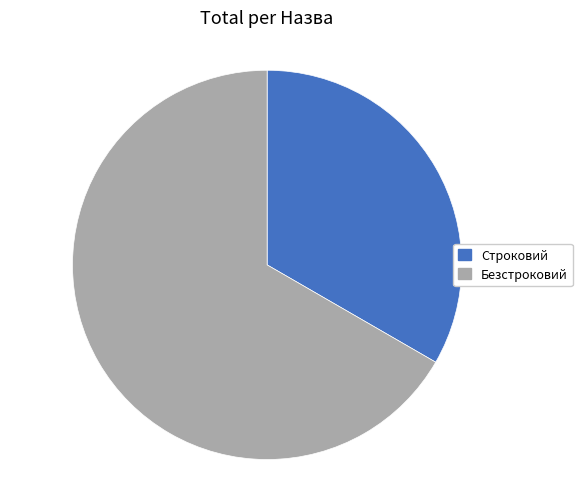

Is it true that Строковий is 24% of the pie?

False